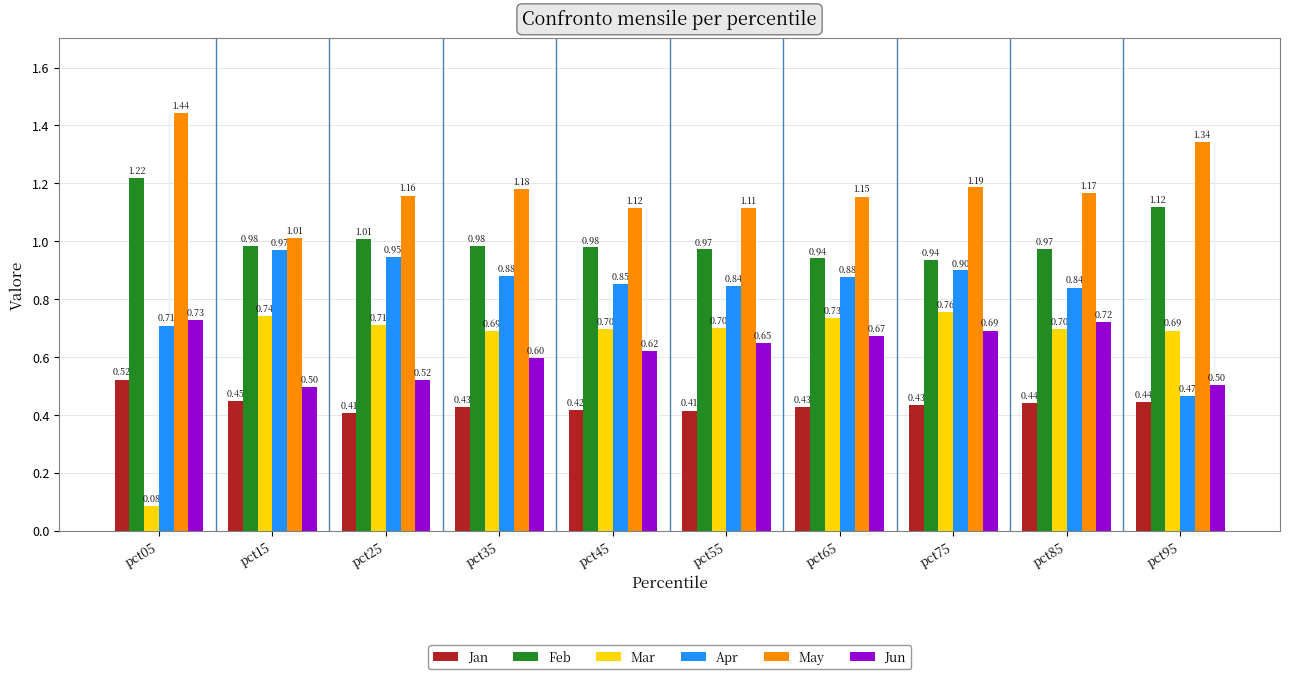

At pct05, list the series in order from largest to smallest.

May, Feb, Jun, Apr, Jan, Mar